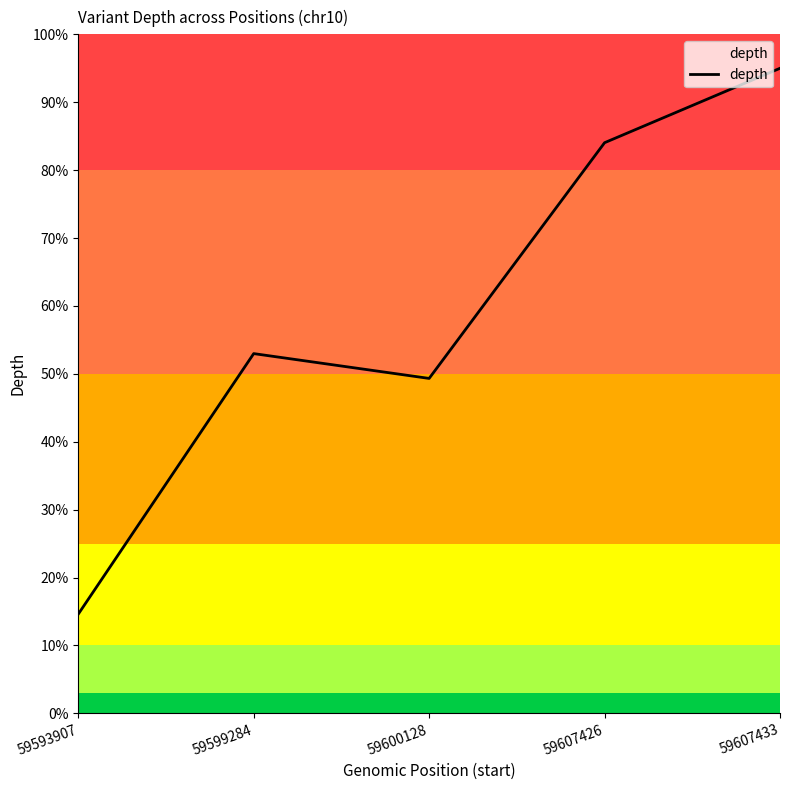

The value at 59607426 is 84.0. True or false?

True